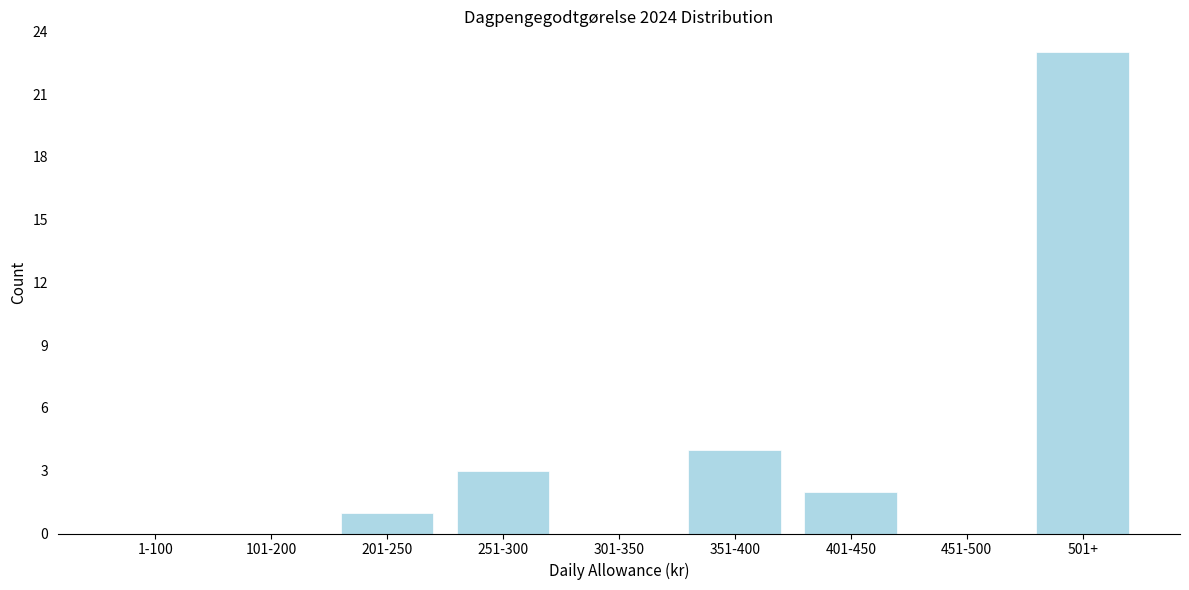

Reading right to left, list all the values displayed in this chart.

501+=23	451-500=0	401-450=2	351-400=4	301-350=0	251-300=3	201-250=1	101-200=0	1-100=0